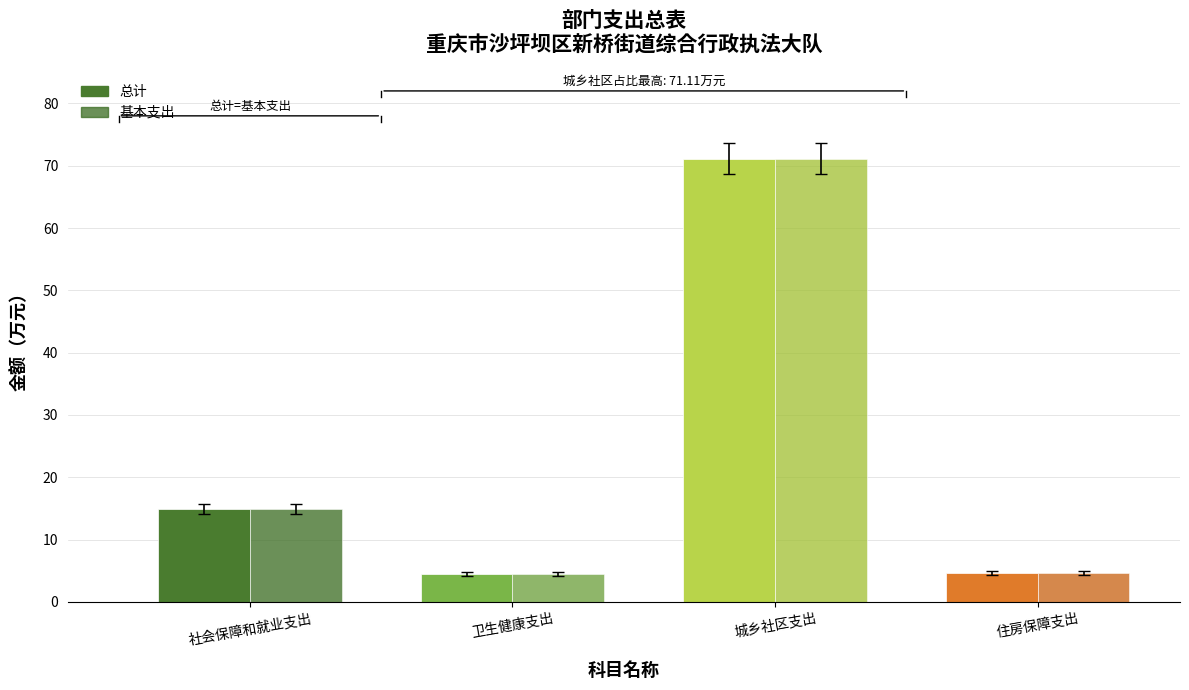

How many bars are there in total?

8